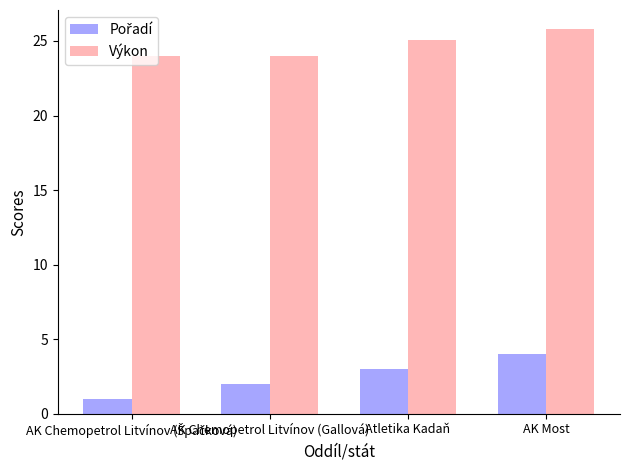

Which series has the largest total across all categories?

Výkon